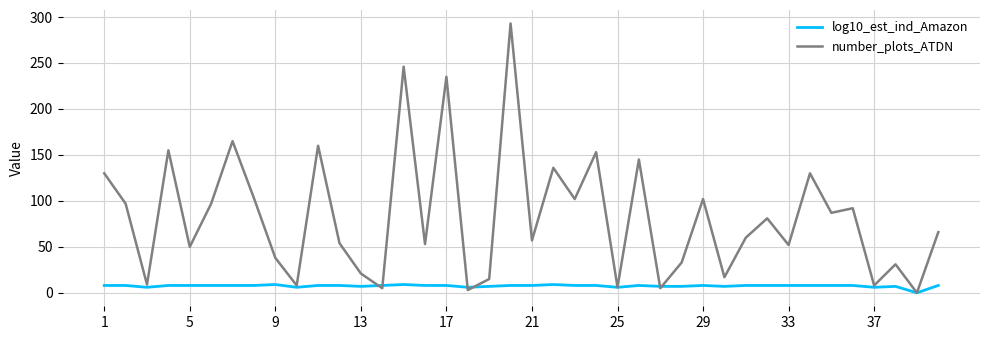

List the series in order of their overall mean, lowest first.

log10_est_ind_Amazon, number_plots_ATDN